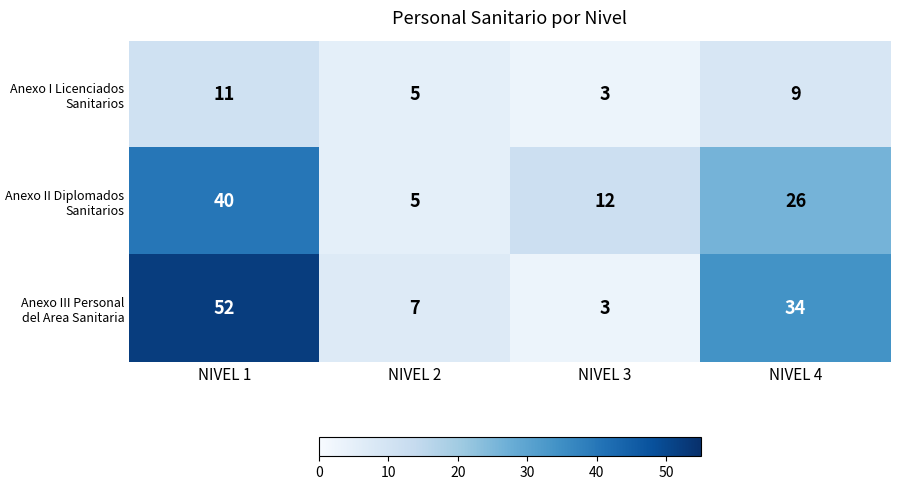

How many data points in Anexo I Licenciados Sanitarios are less than 9?

2